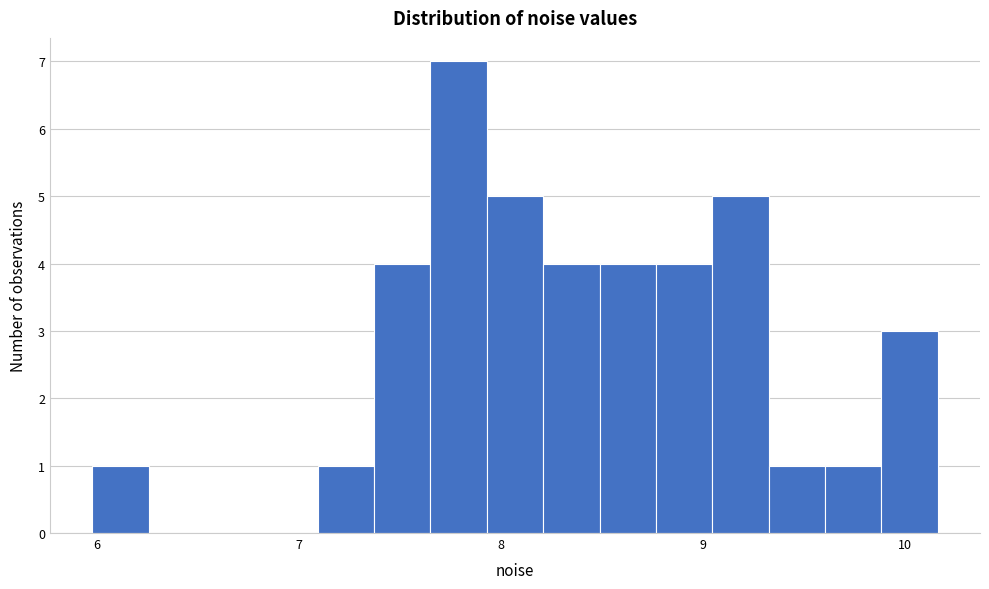

Read against the x-axis, roughly where is the centre of the tallest bar?

7.8